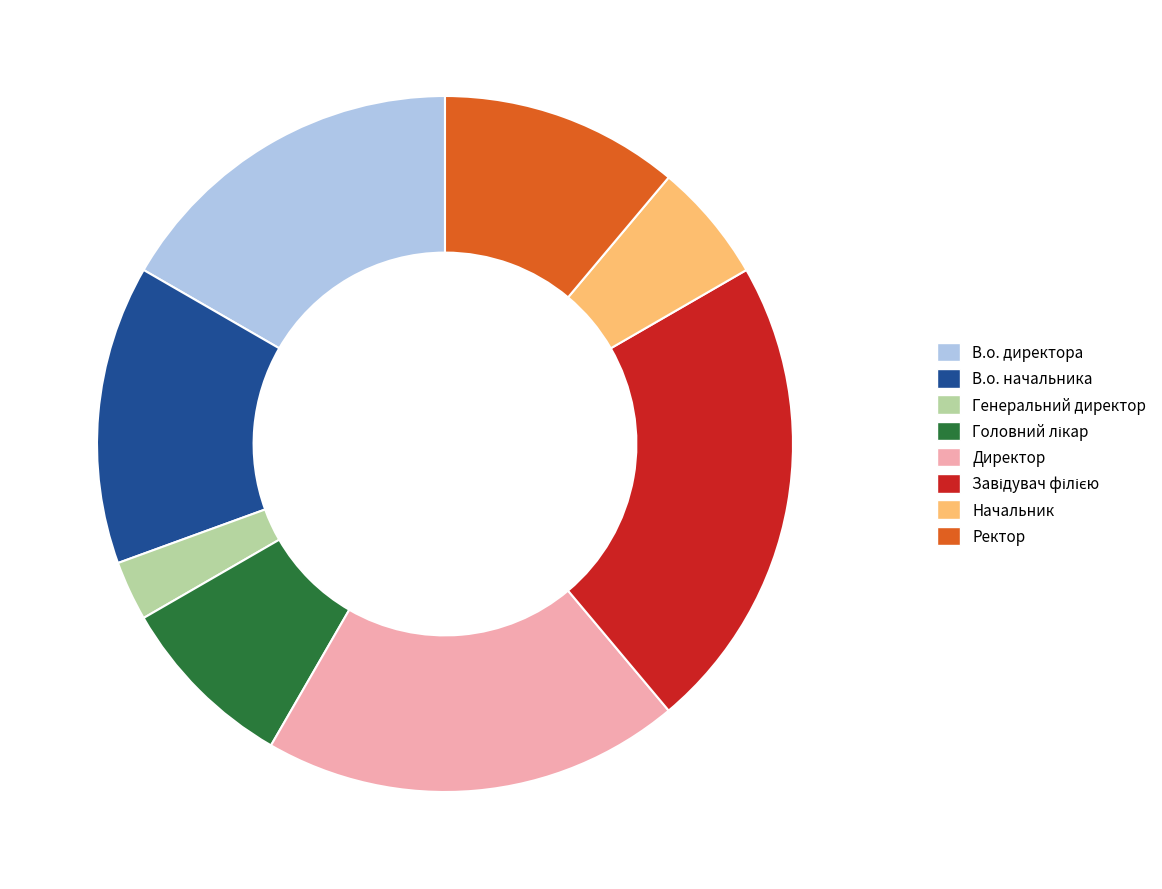

The Генеральний директор slice represents 3% of the pie. True or false?

True